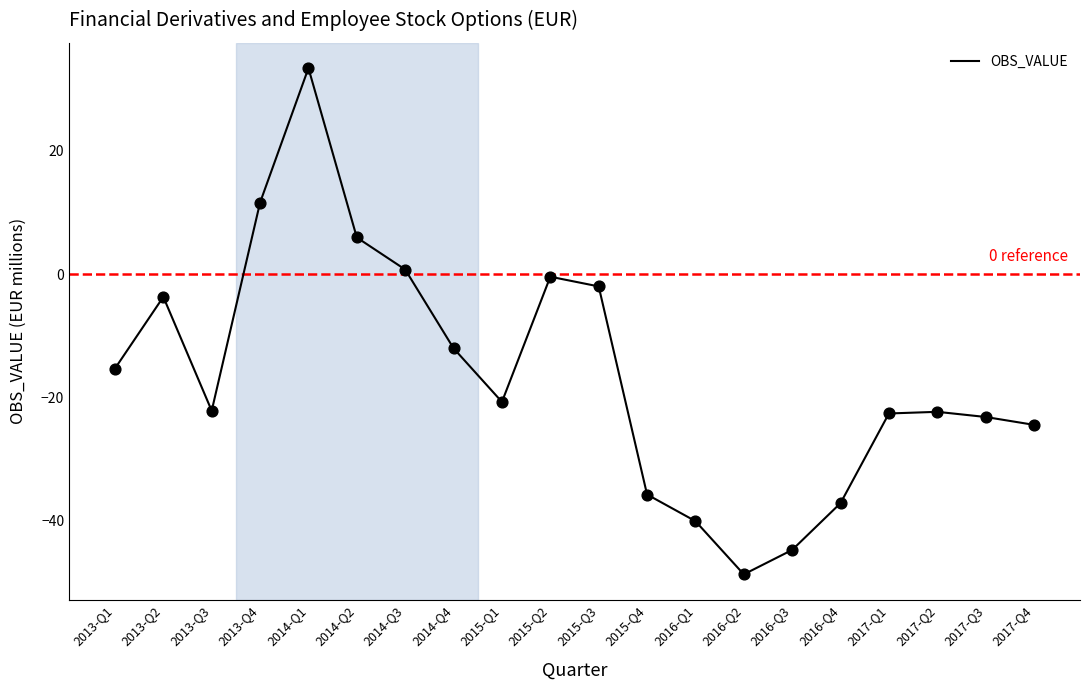

Between 2014-Q1 and 2013-Q2, which is larger?

2014-Q1